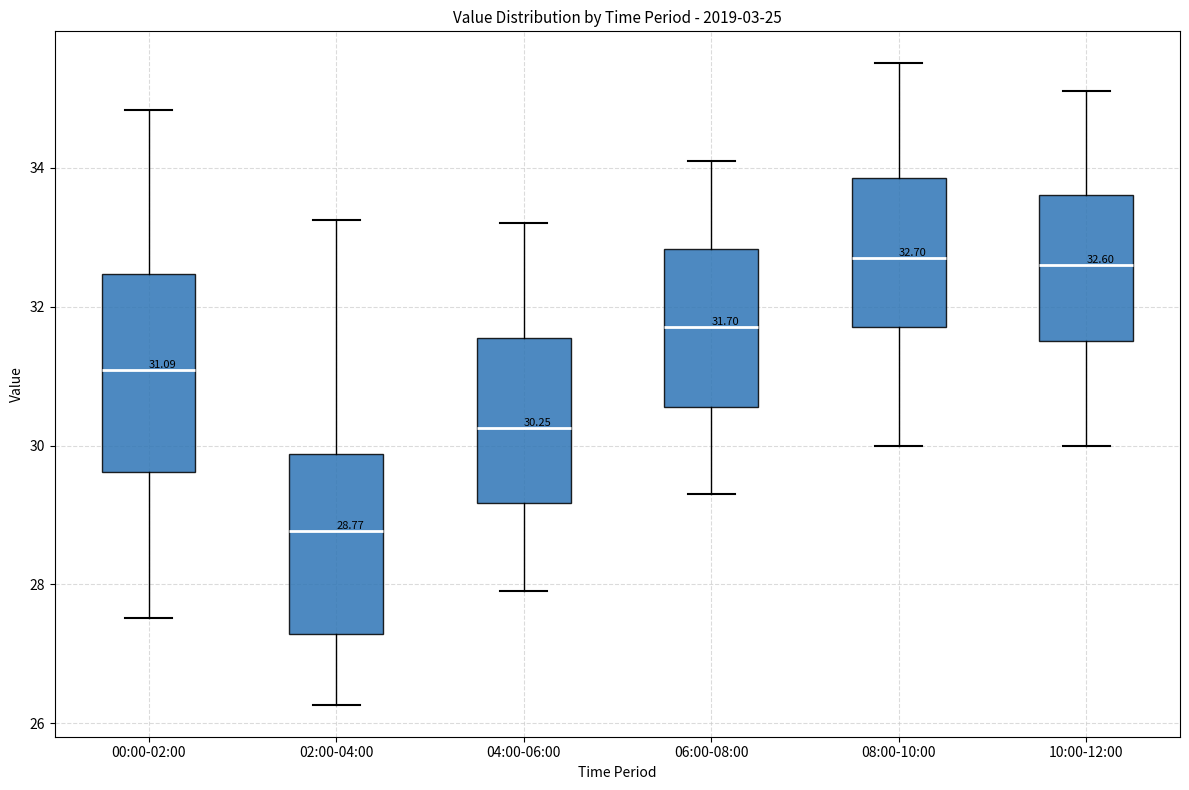

Comparing the boxes themselves (not the whiskers), which one is the tallest?

00:00-02:00